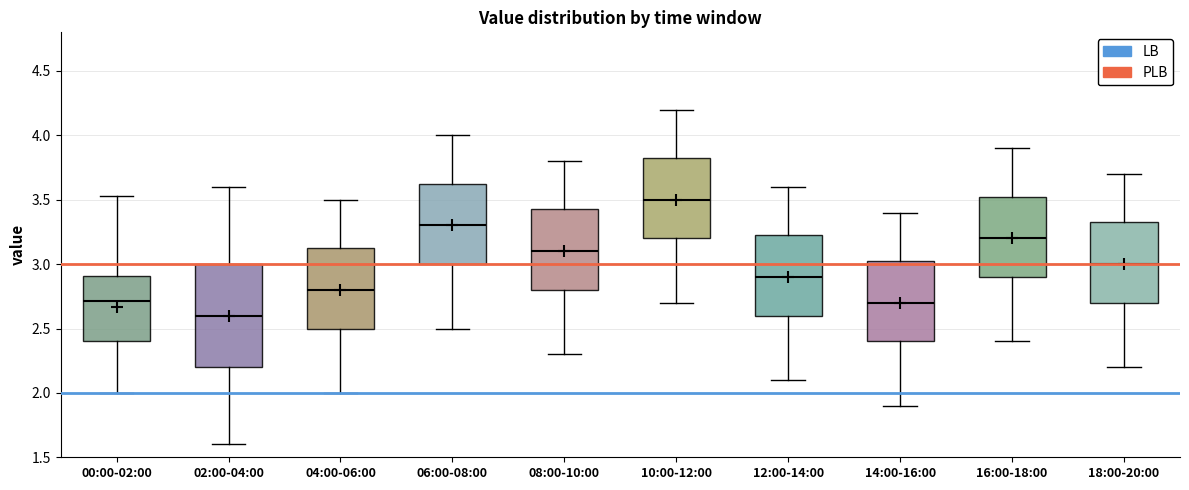

Which box's median line is the highest?

10:00-12:00